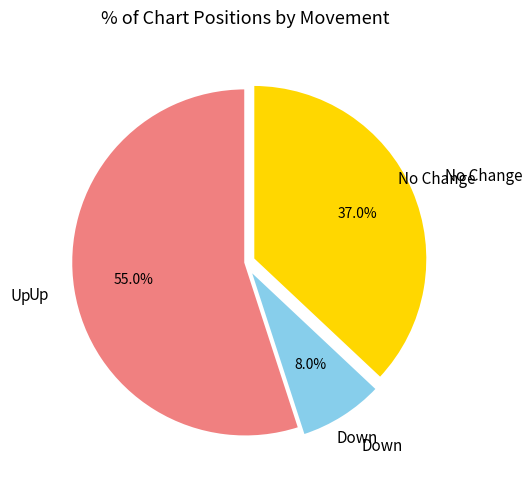

Is there a majority slice in this chart?

Yes